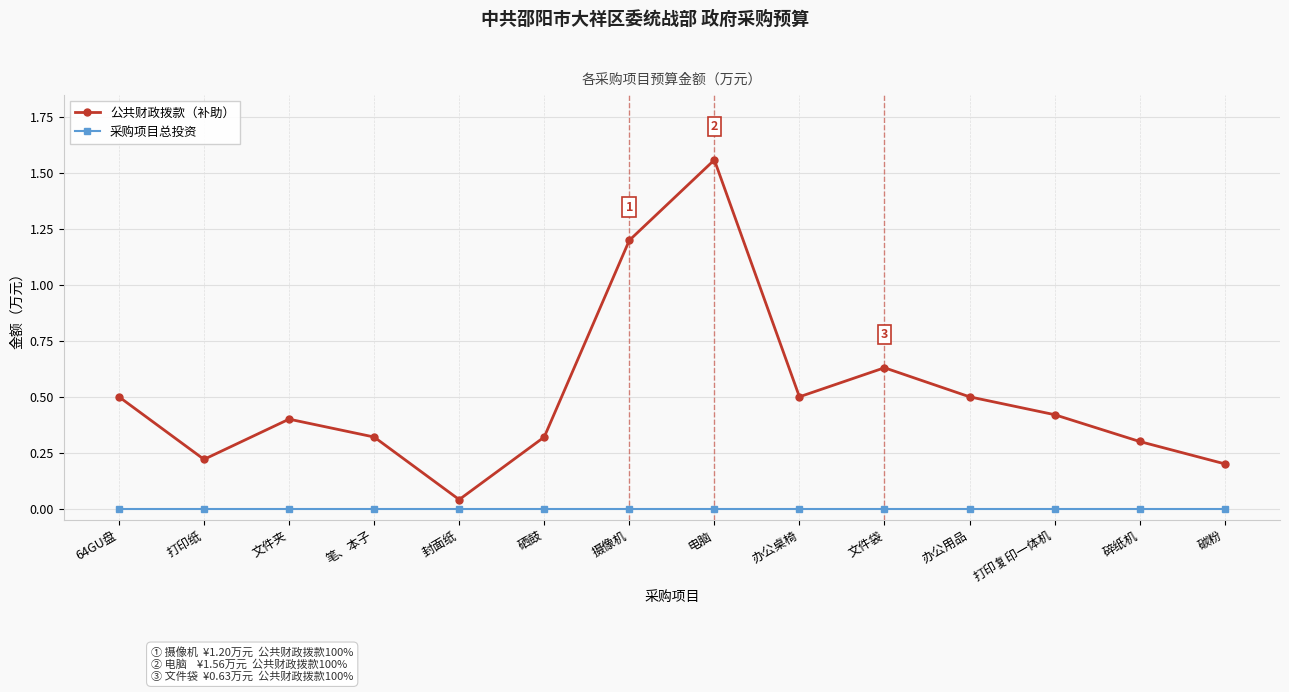

Which series has the largest range (max minus min)?

公共财政拨款（补助）